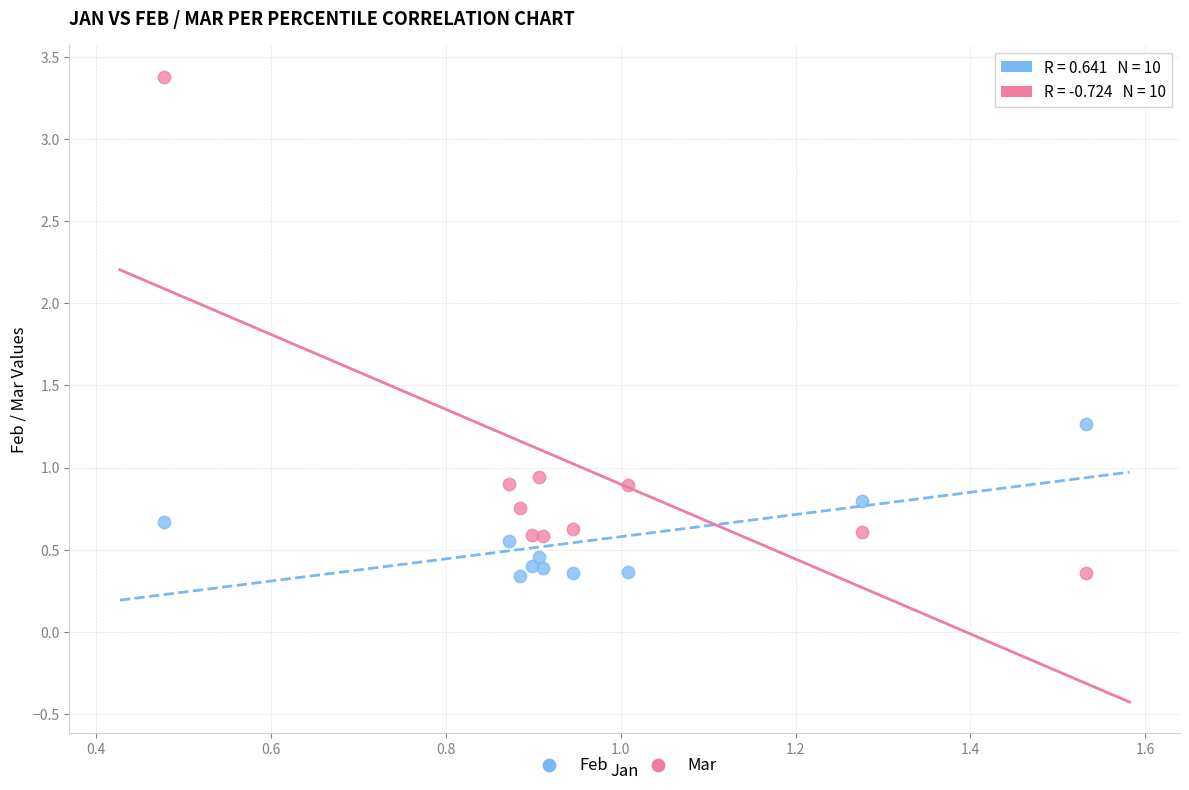

Which series contains the highest Y value?

Mar